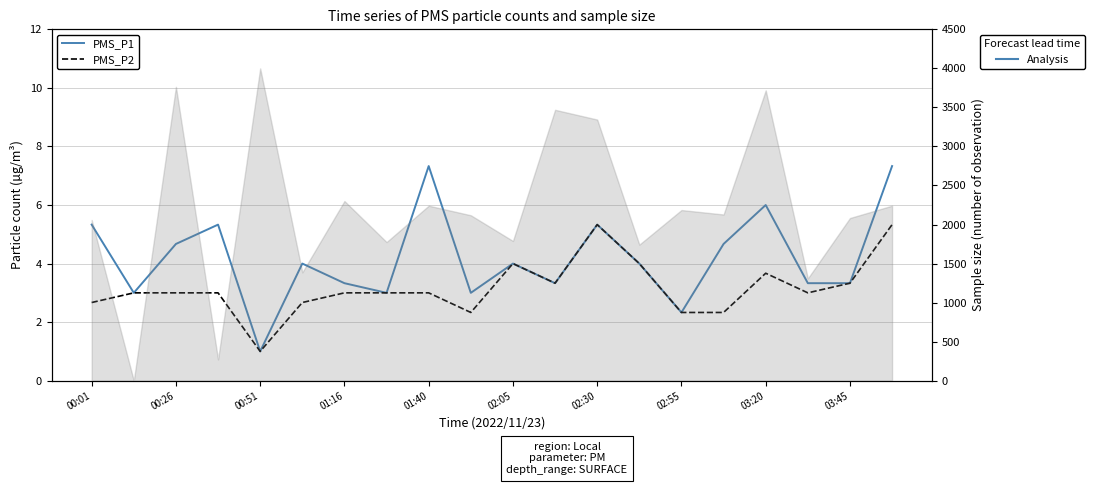

Reading right to left, extract all data points from this chart.

PMS_P1: 7.3	3.3	3.3	6.0	4.7	2.3	4.0	5.3	3.3	4.0	3.0	7.3	3.0	3.3	4.0	1.0	5.3	4.7	3.0	5.3
PMS_P2: 5.3	3.3	3.0	3.7	2.3	2.3	4.0	5.3	3.3	4.0	2.3	3.0	3.0	3.0	2.7	1.0	3.0	3.0	3.0	2.7